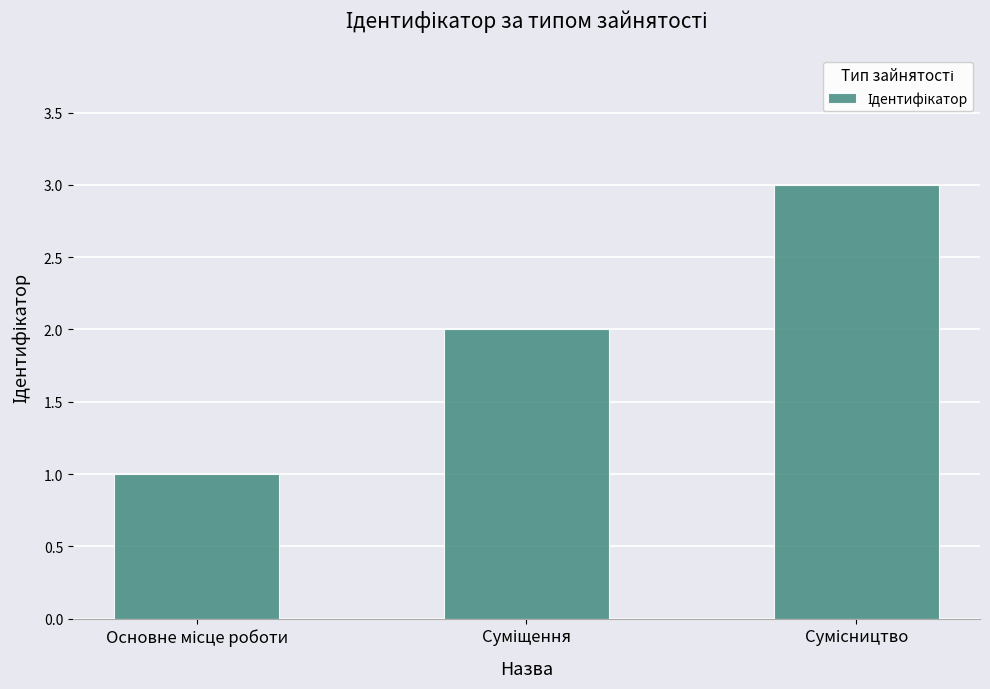

What is the maximum value shown in the chart?

3